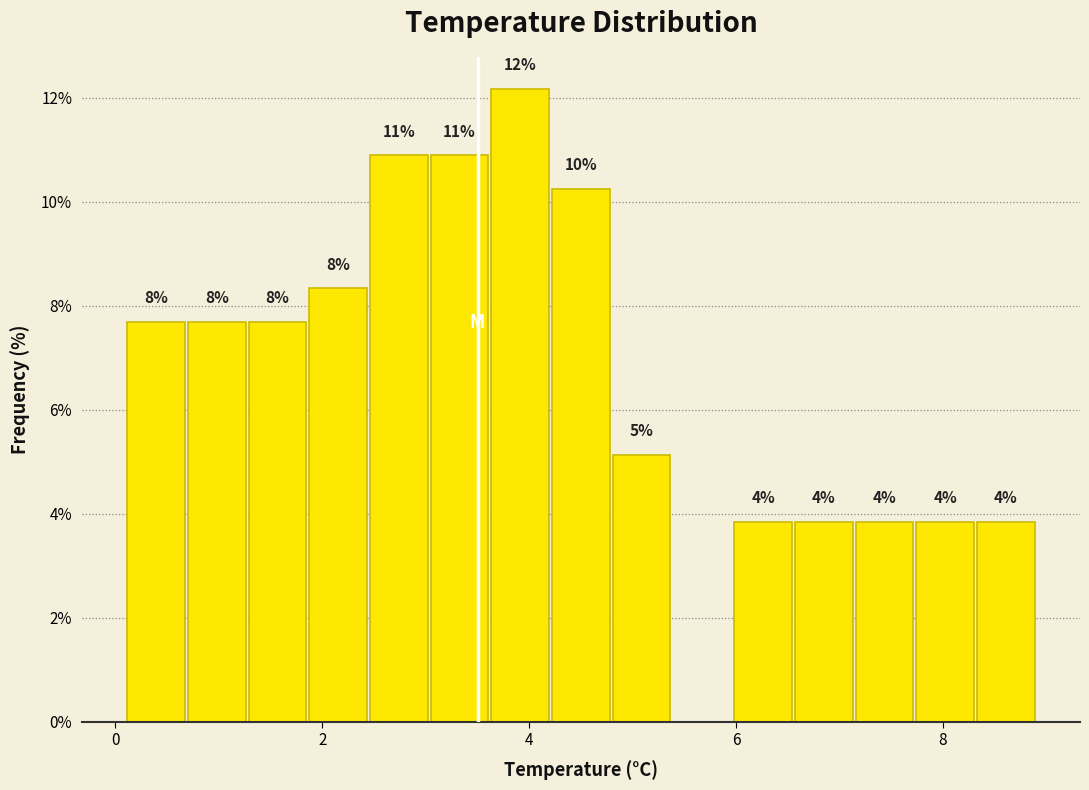

Read against the x-axis, roughly where is the centre of the tallest bar?

4.0